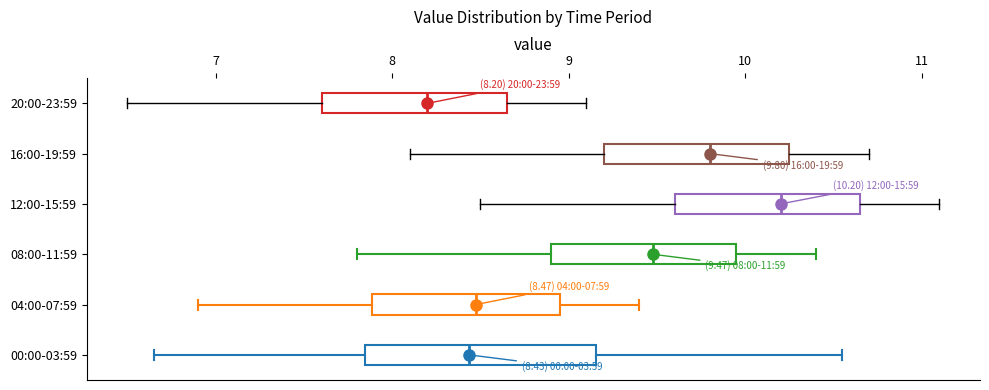

Which box's median line is the furthest to the left?

20:00-23:59